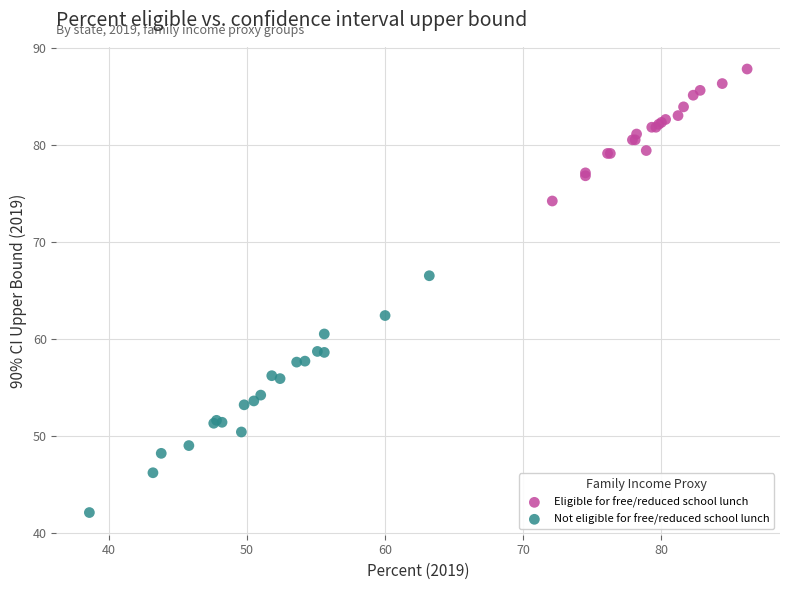

Which series has the largest Y range (max minus min)?

Not eligible for free/reduced school lunch